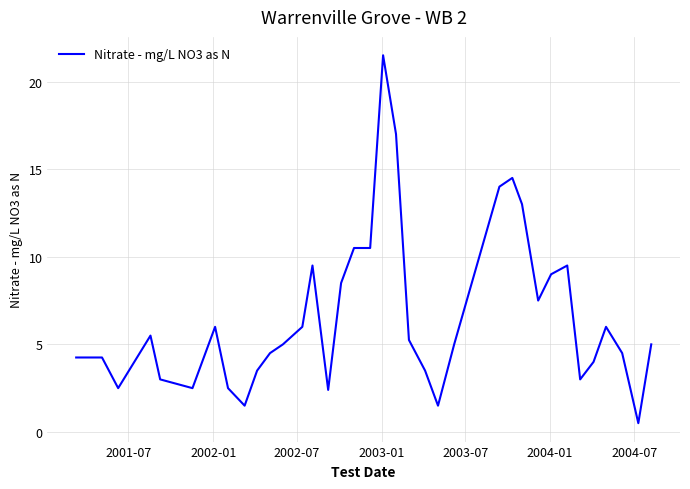

What is the smallest value displayed?

0.5